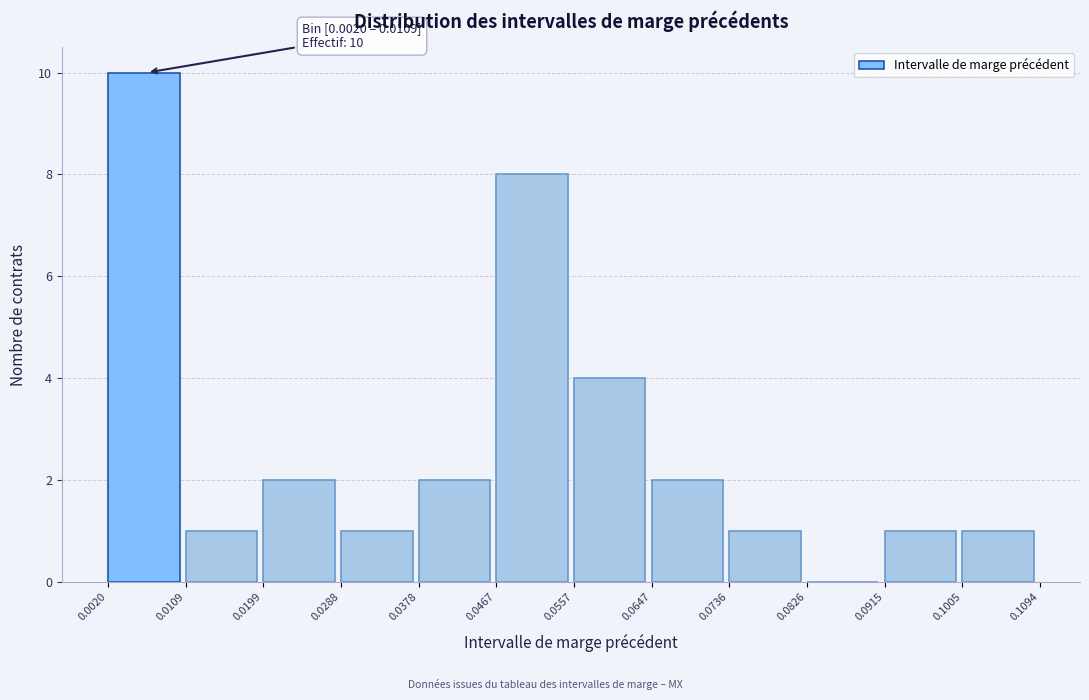

Which range on the x-axis has the tallest bar?

0.0020 to 0.0109